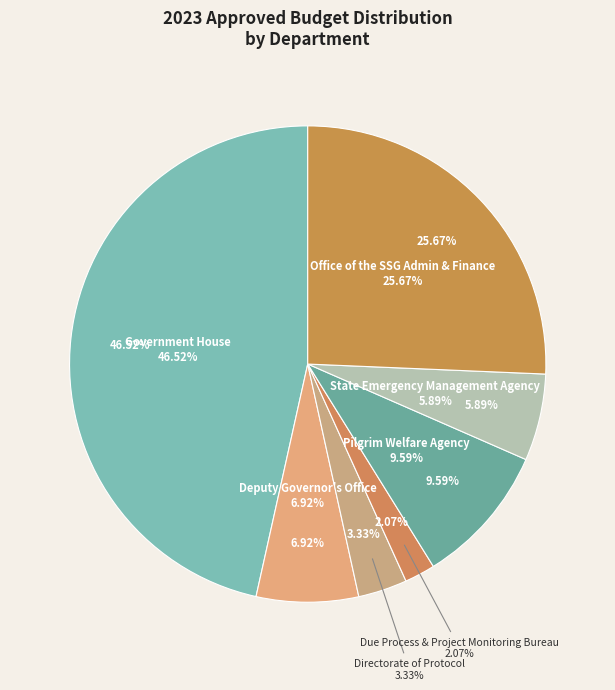

Rank the categories by value from highest to lowest.

Government House, Office of the SSG Admin & Finance, Pilgrim Welfare Agency, Deputy Governor's Office, State Emergency Management Agency, Directorate of Protocol, Due Process & Project Monitoring Bureau